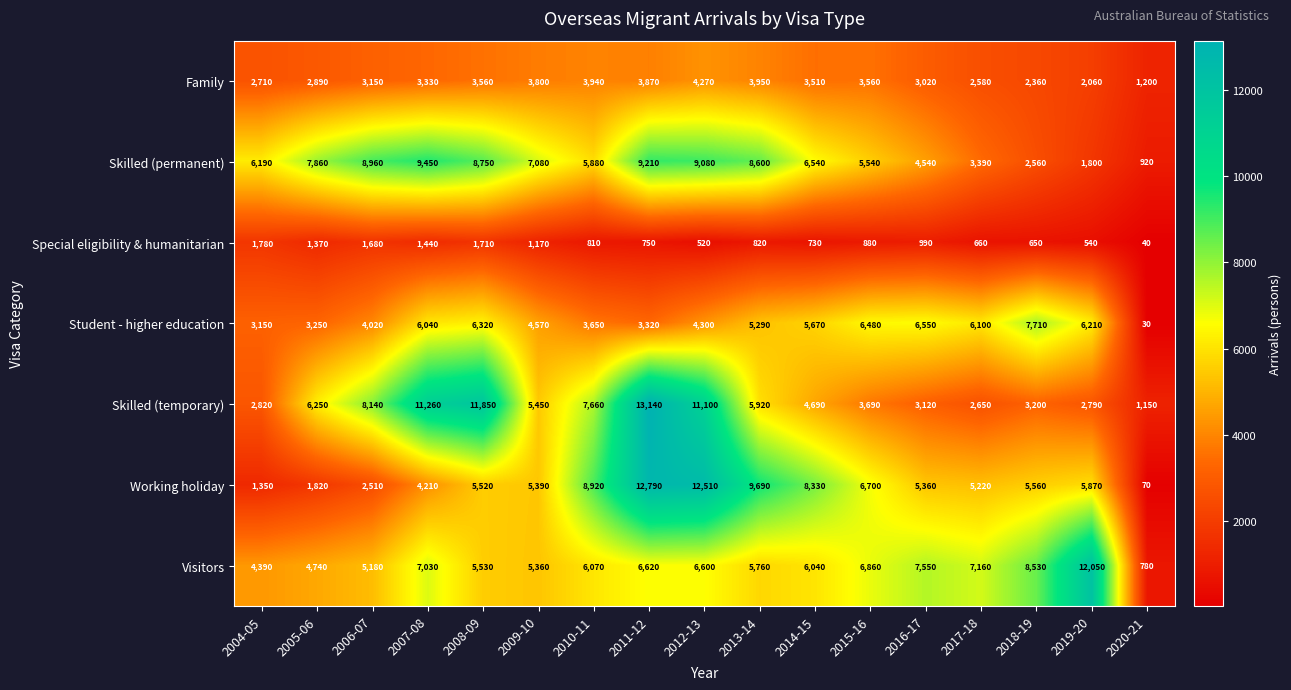

At how many categories does at least one series exceed 10976?

5